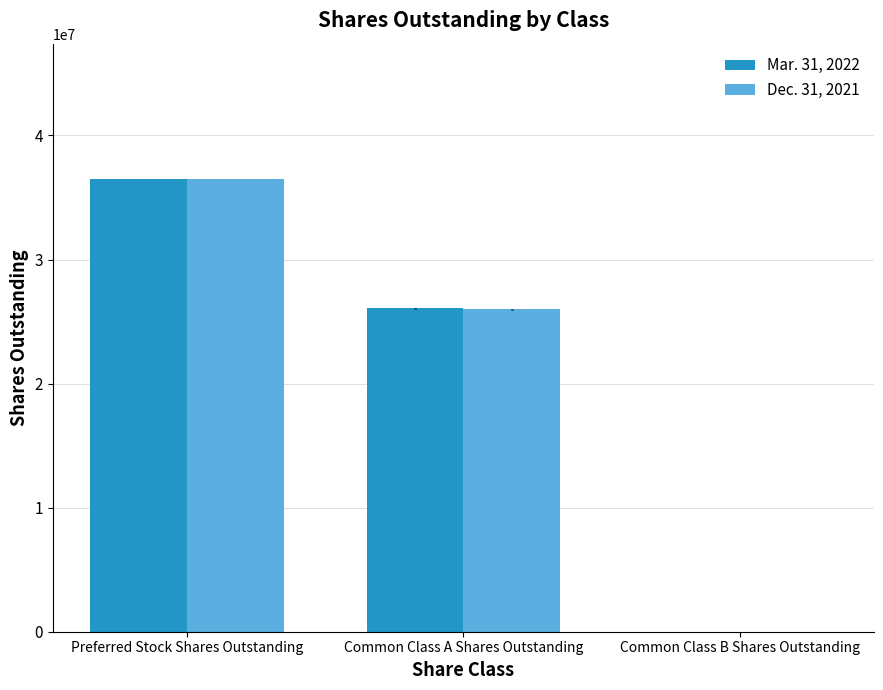

What is the average value of the Dec. 31, 2021 series?

20819196